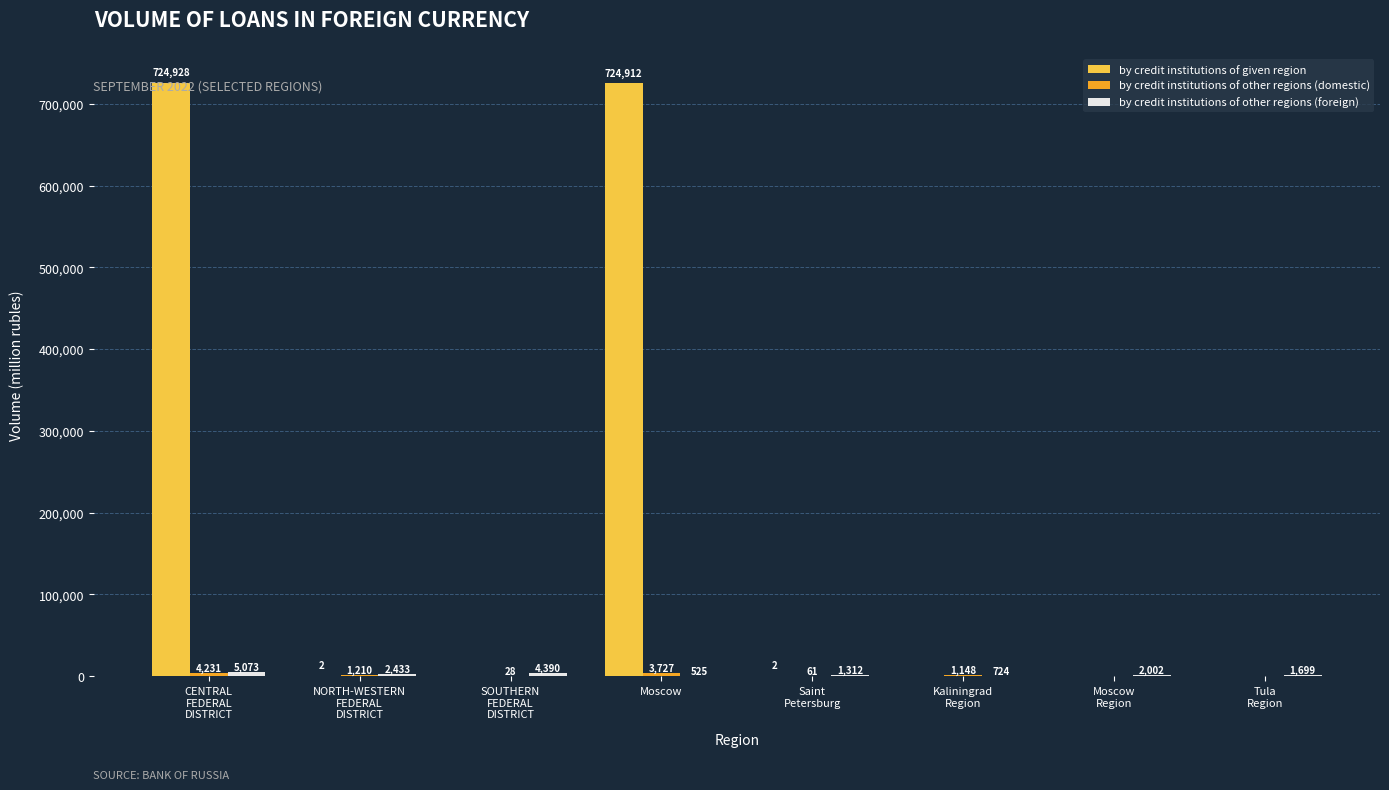

How many distinct data groups are displayed?

3